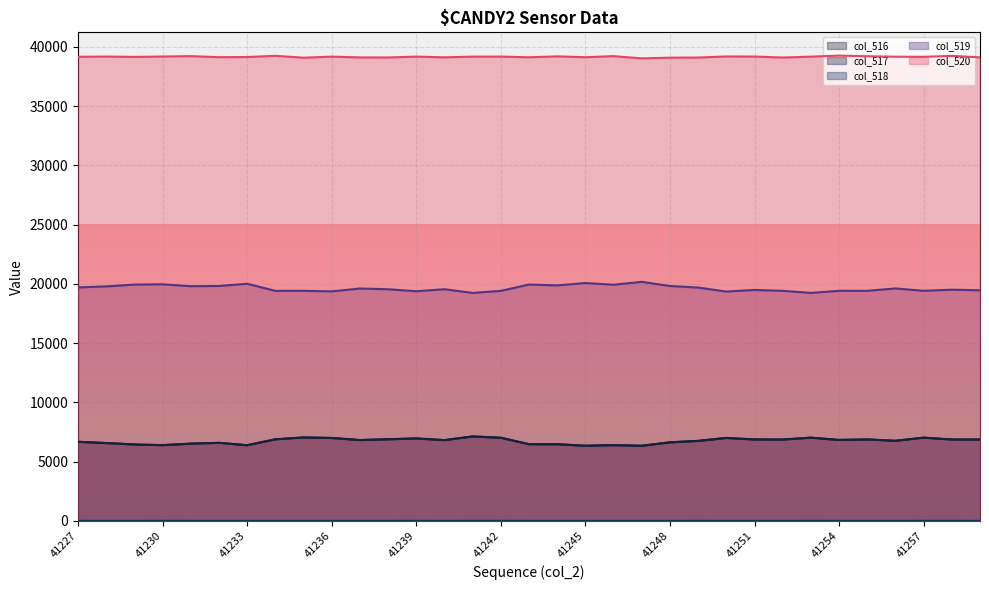

Does the chart display data point markers on the line(s)?

No